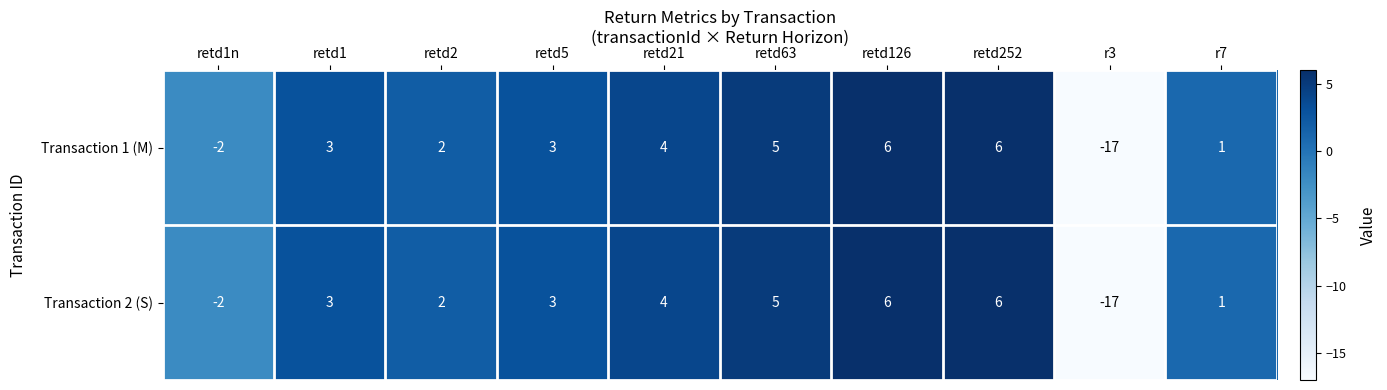

What is the difference between the maximum and minimum values in the Transaction 1 (M) series?

23